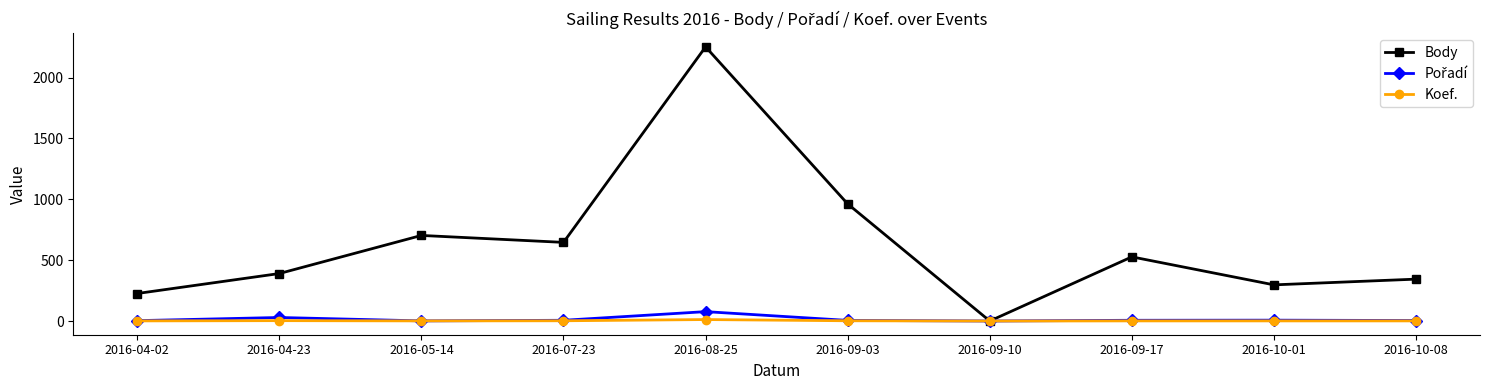

True or false: Koef. has more than 1 points higher than both neighbors.

True